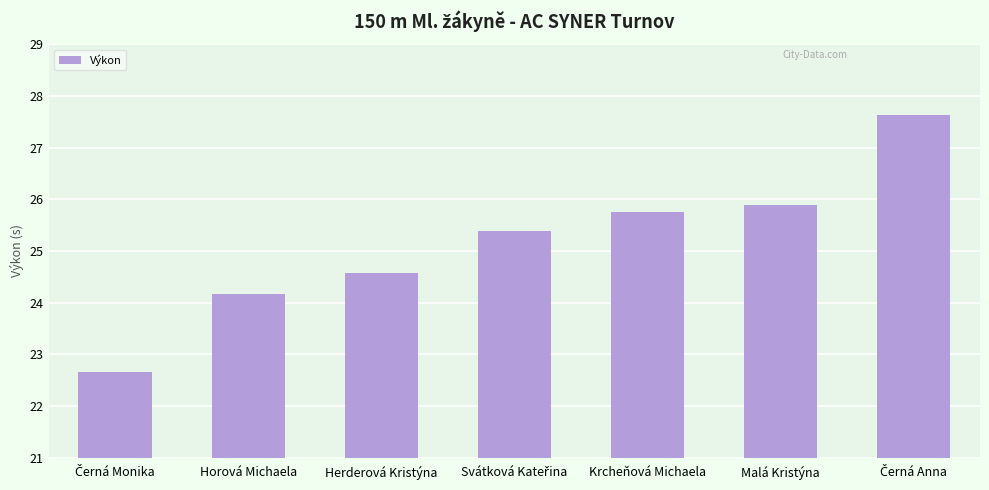

The chart shows a value of 24.2 at Horová Michaela. True or false?

True